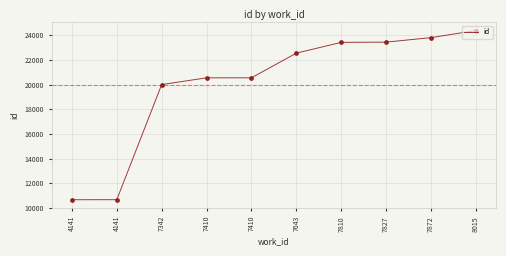

Which has a higher value, 7410 or 4141?

7410